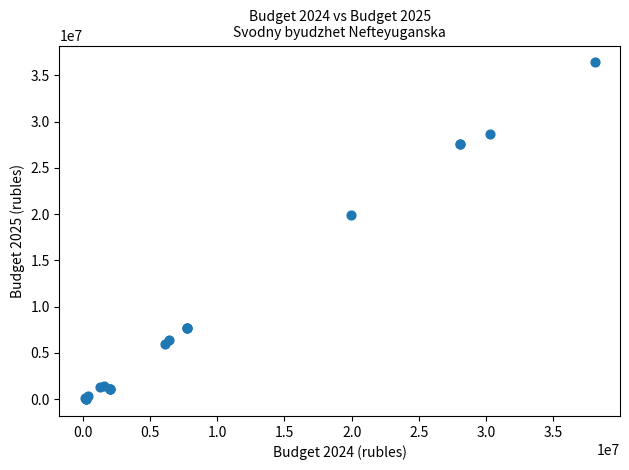

What Y value in the scatter plot is closest to 18202700?

19853700